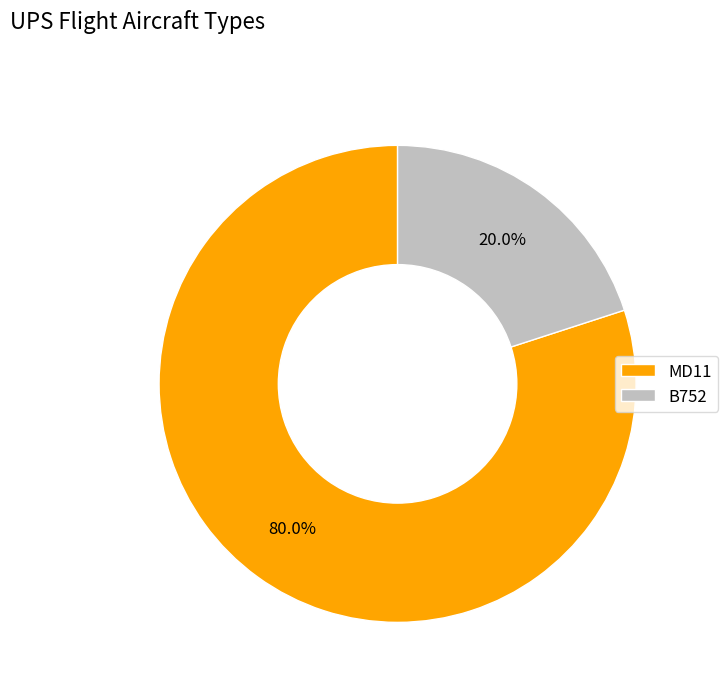

Is B752 the majority of the pie?

No